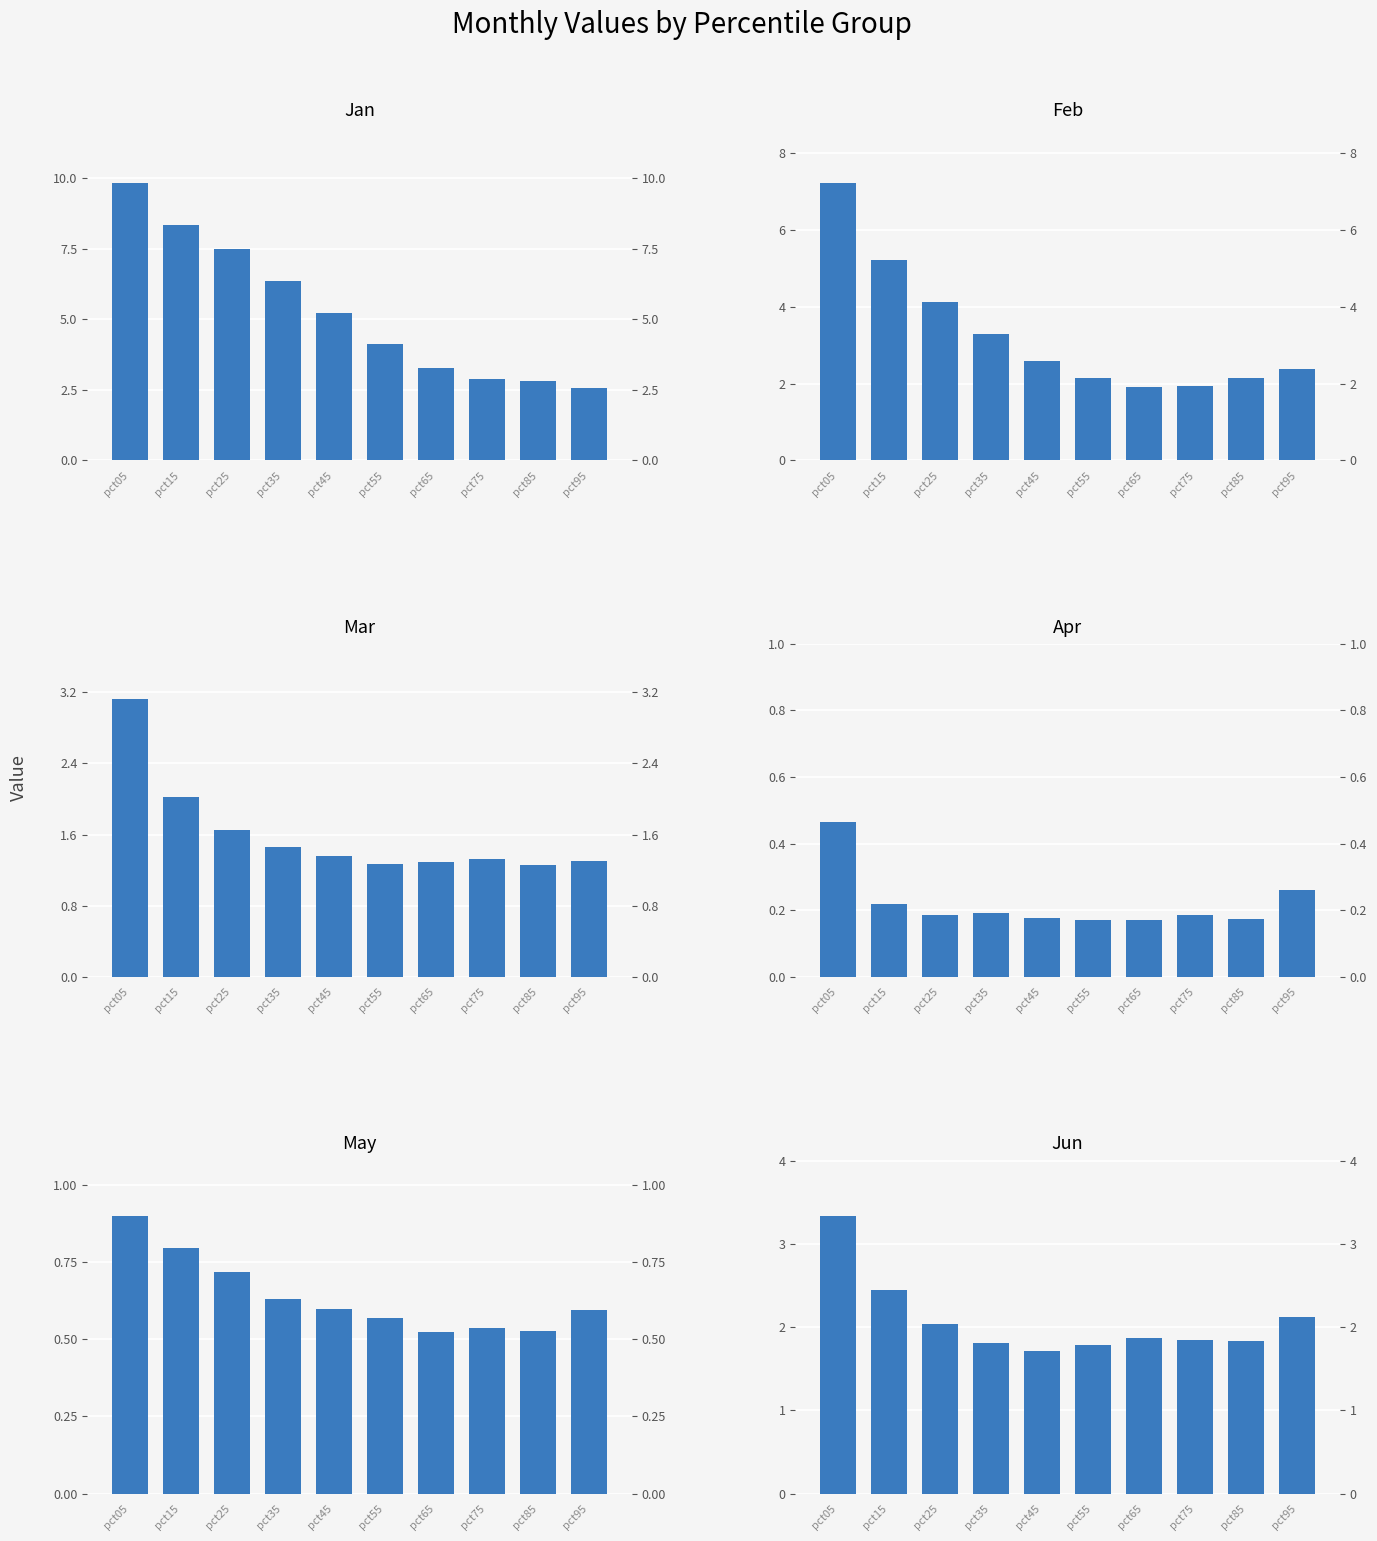

Are the bars horizontal?

No